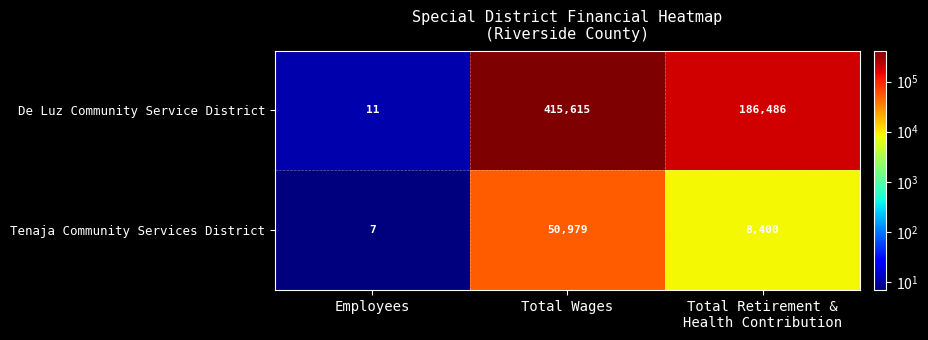

How many series are shown in this chart?

2